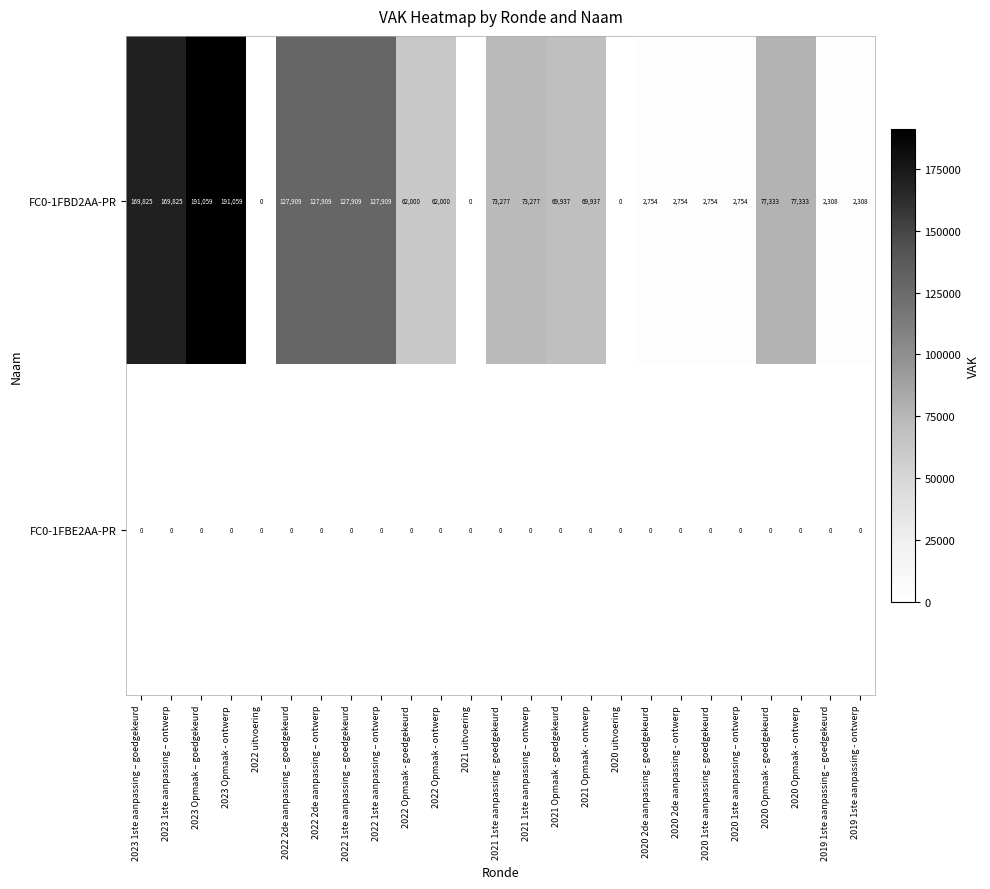

Which series has the largest range (max minus min)?

FC0-1FBD2AA-PR